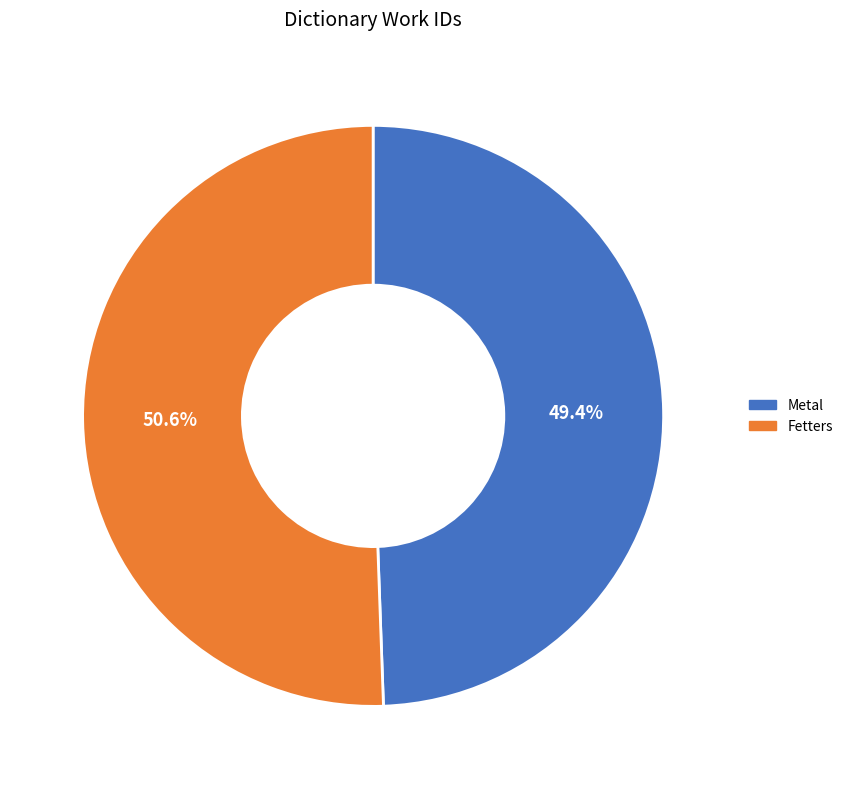

To the nearest percent, what portion does Fetters represent?

51%